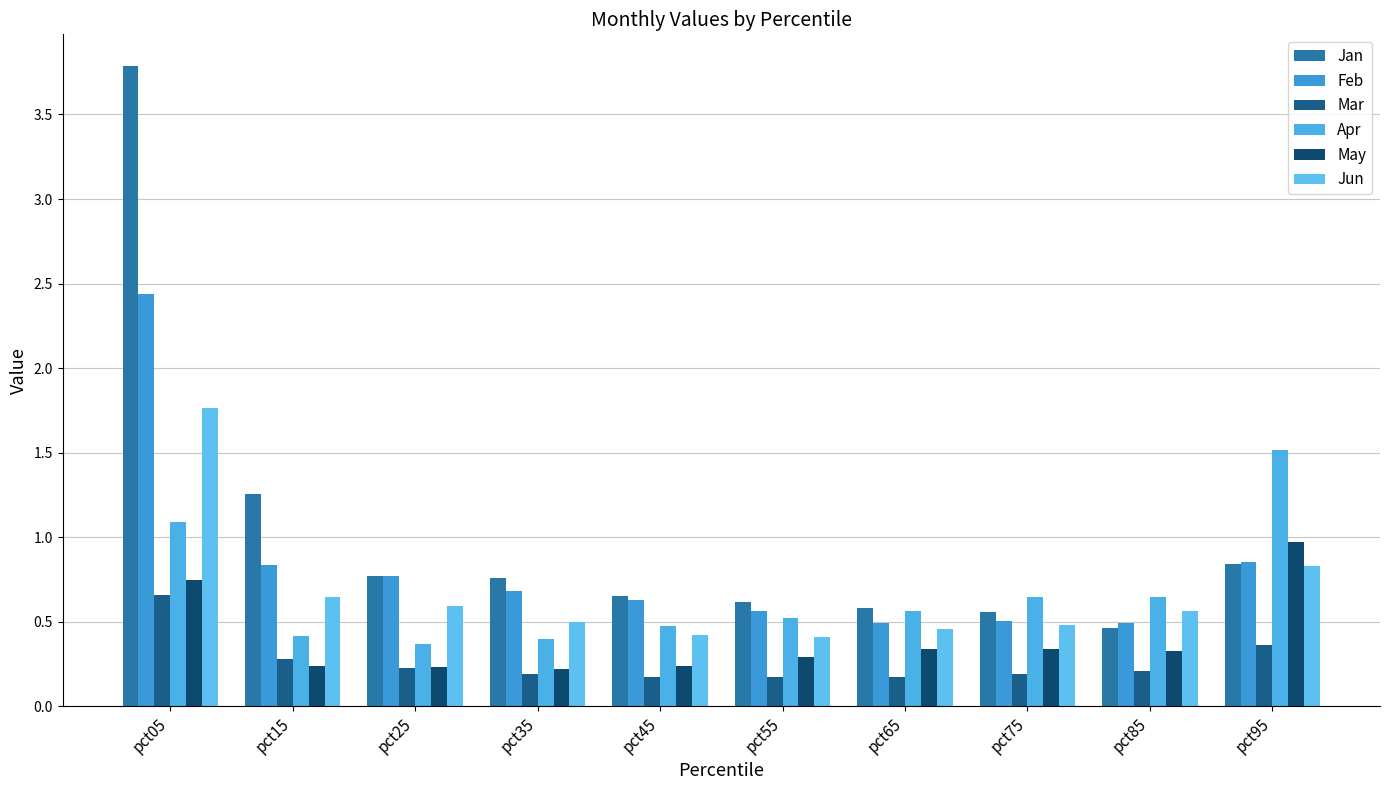

True or false: Mar has a value of 0.2 at pct65.

False